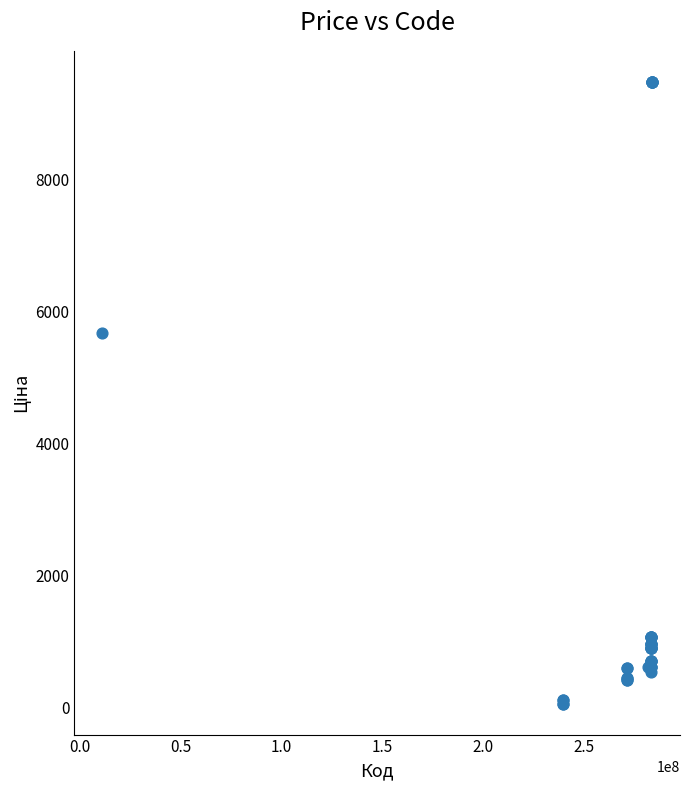

What Y value in the scatter plot is closest to 4768?

5673.8